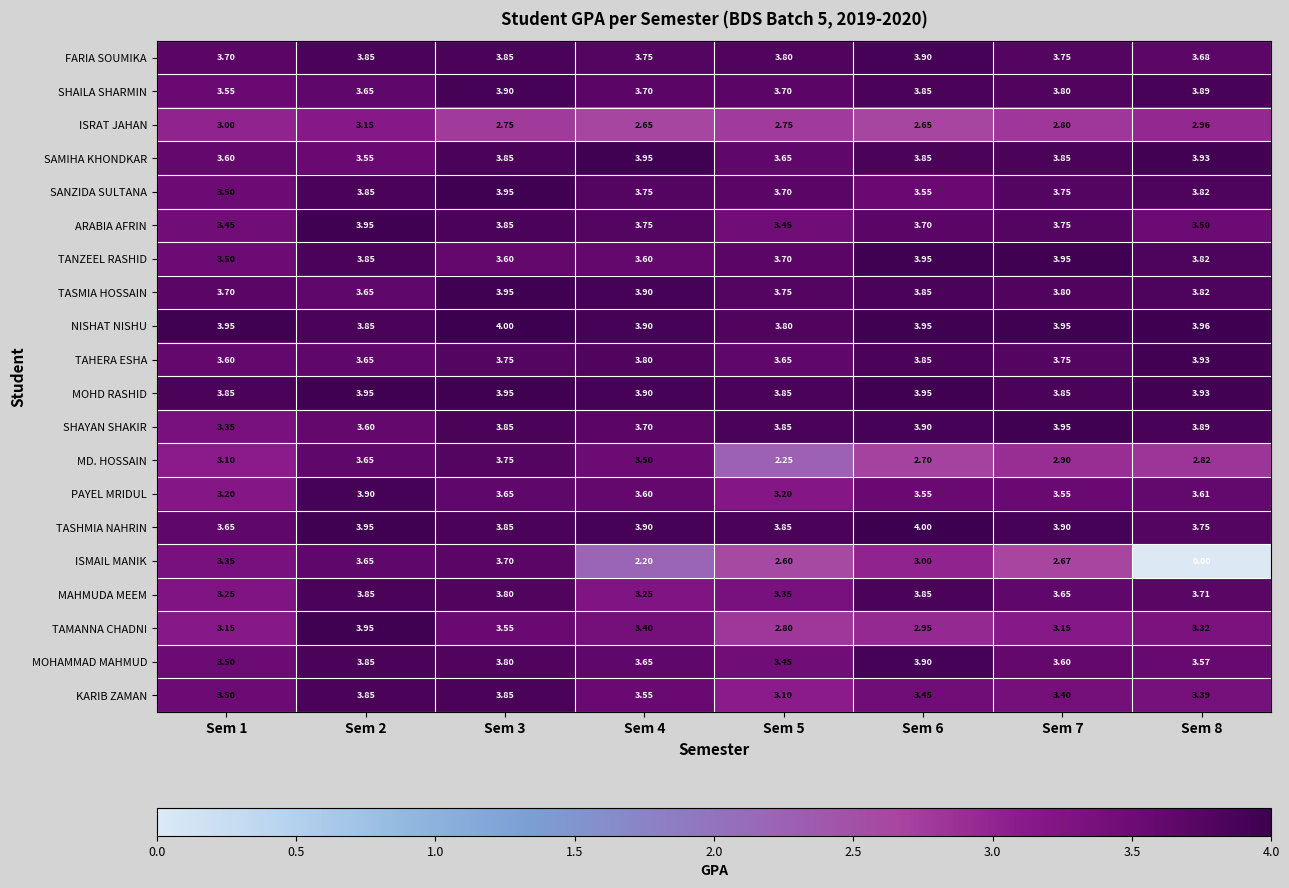

Between Sem 1 and Sem 6, which series saw the biggest shift?

MAHMUDA MEEM